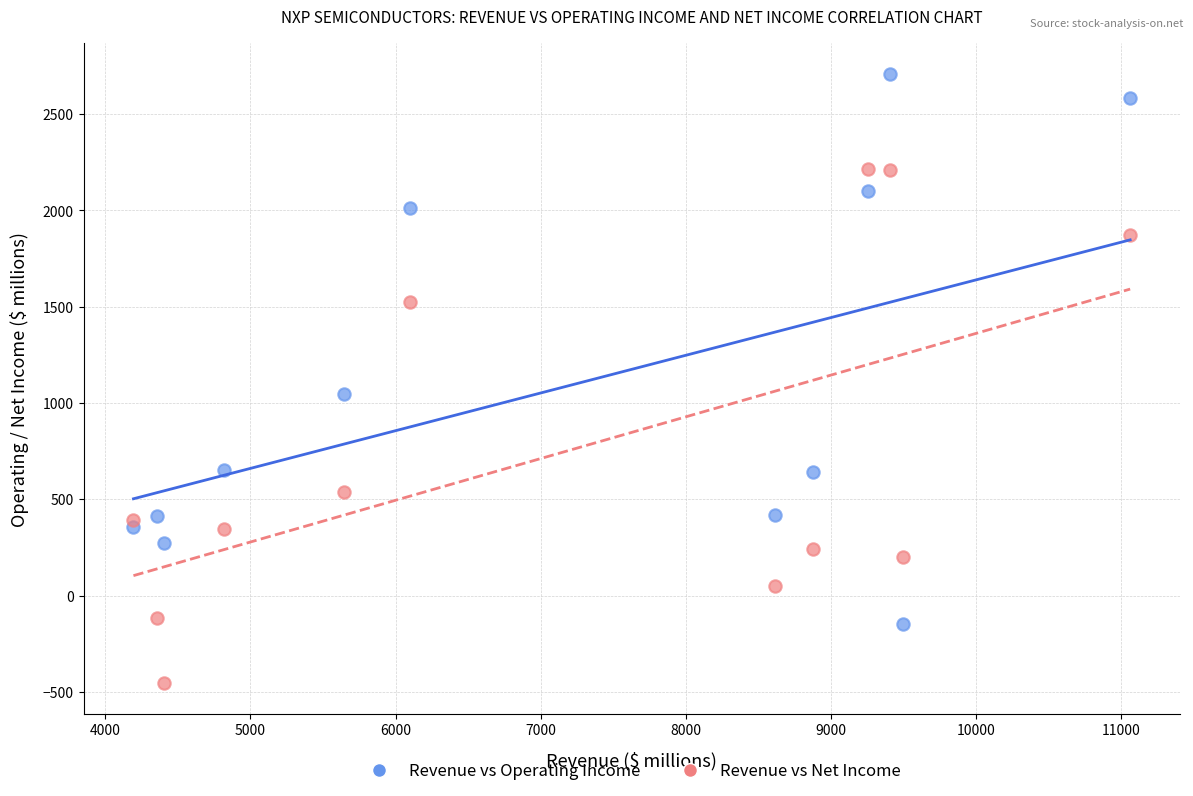

In the Revenue vs Net Income series, what Y value is closest to 879?

539